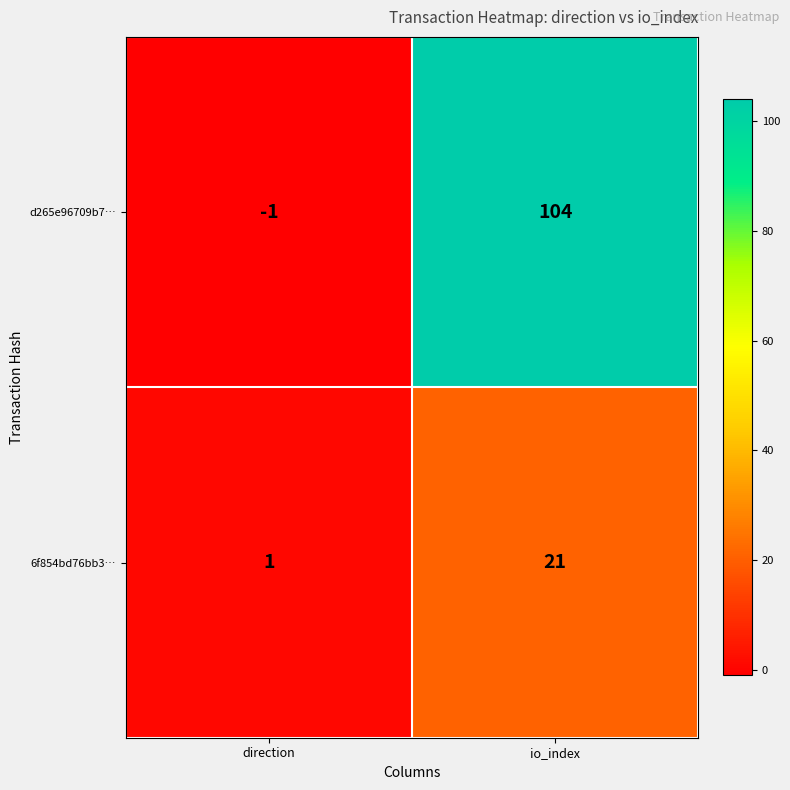

Which label corresponds to the smallest value in the chart?

direction